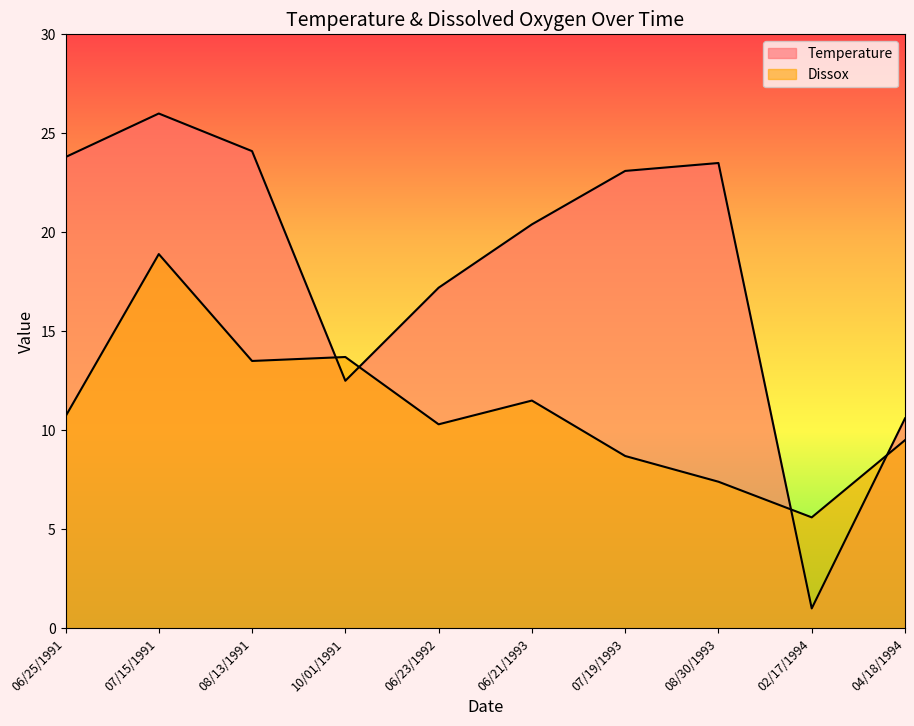

True or false: Temperature and Dissox intersect in this chart.

True